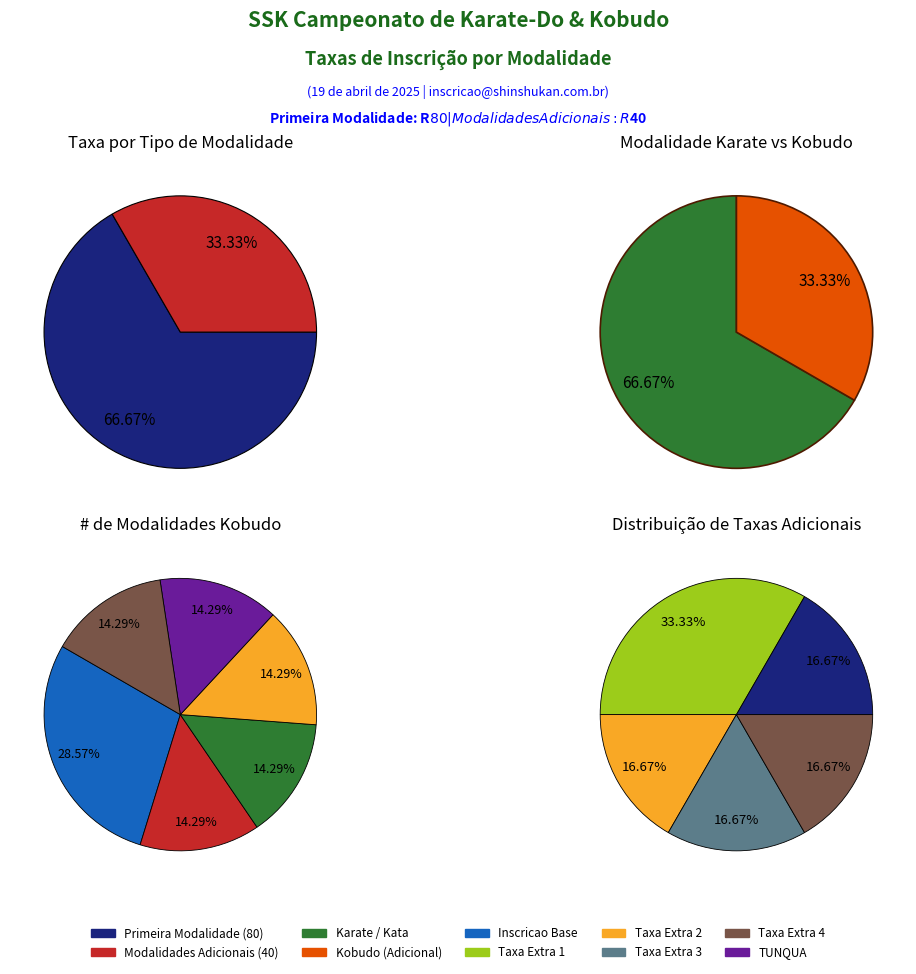

How many segments does this pie chart have?

7